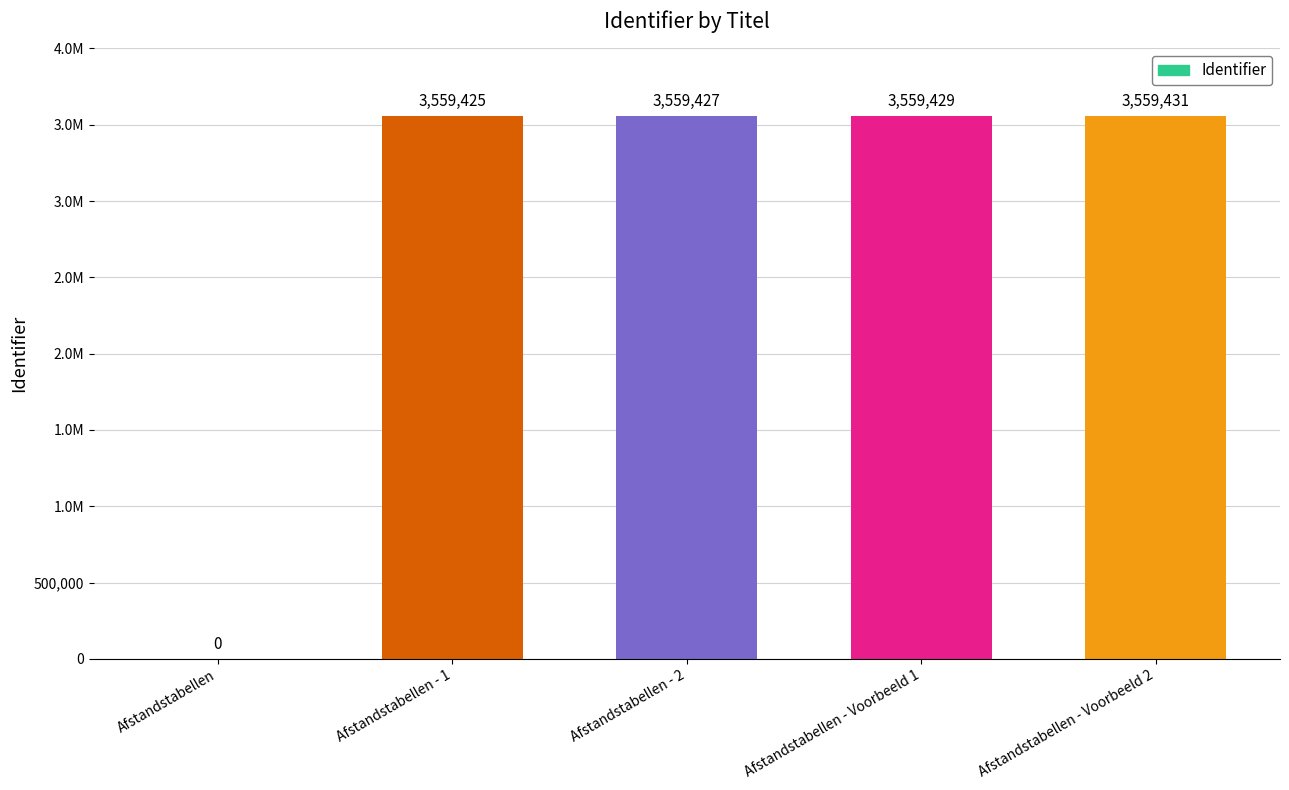

What is the difference between the second highest and minimum values?

3559429